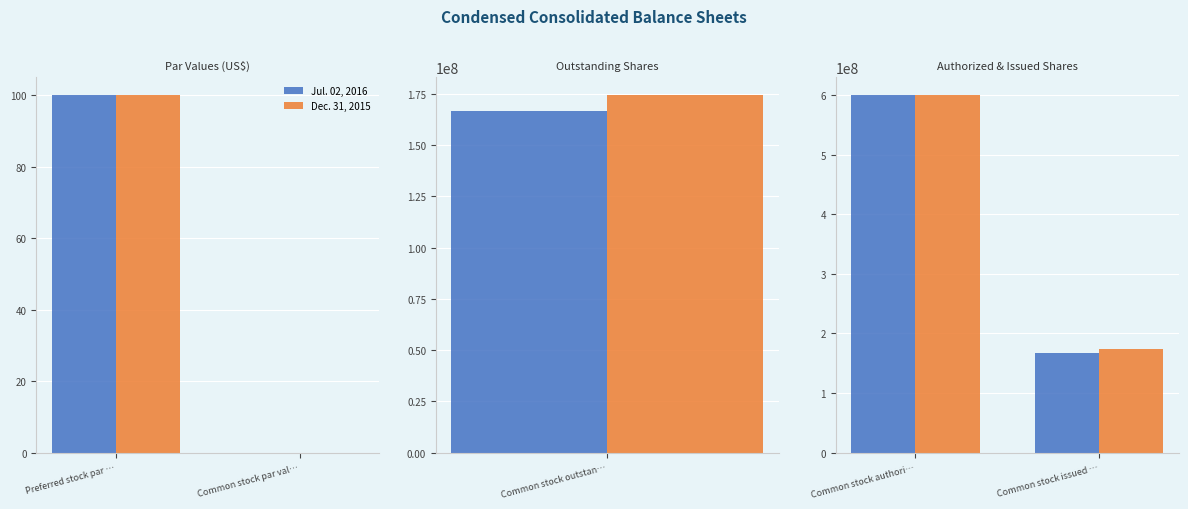

The Jul. 02, 2016 series shows 167345905 at Common stock authori…. True or false?

False